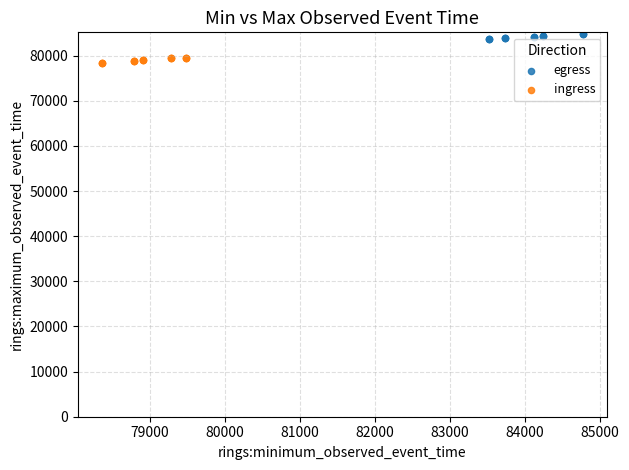

Which series contains the lowest Y value?

ingress